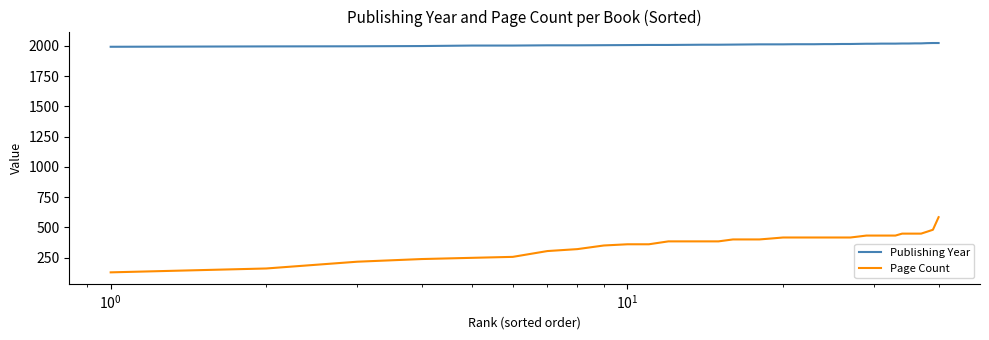

Rank the series by their maximum value, from highest to lowest.

Publishing Year, Page Count